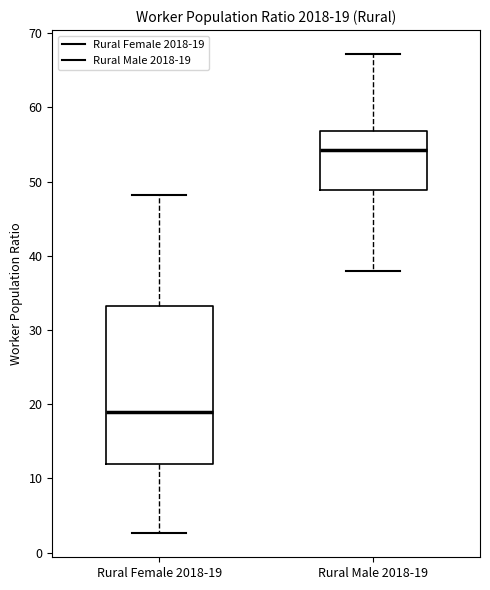

Which box has the lowest median line?

Rural Female 2018-19